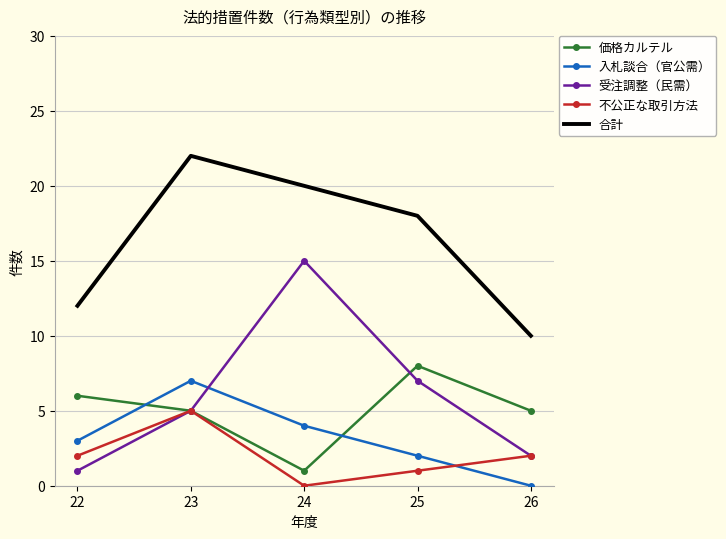

The 入札談合（官公需） series shows 4 at 23. True or false?

False